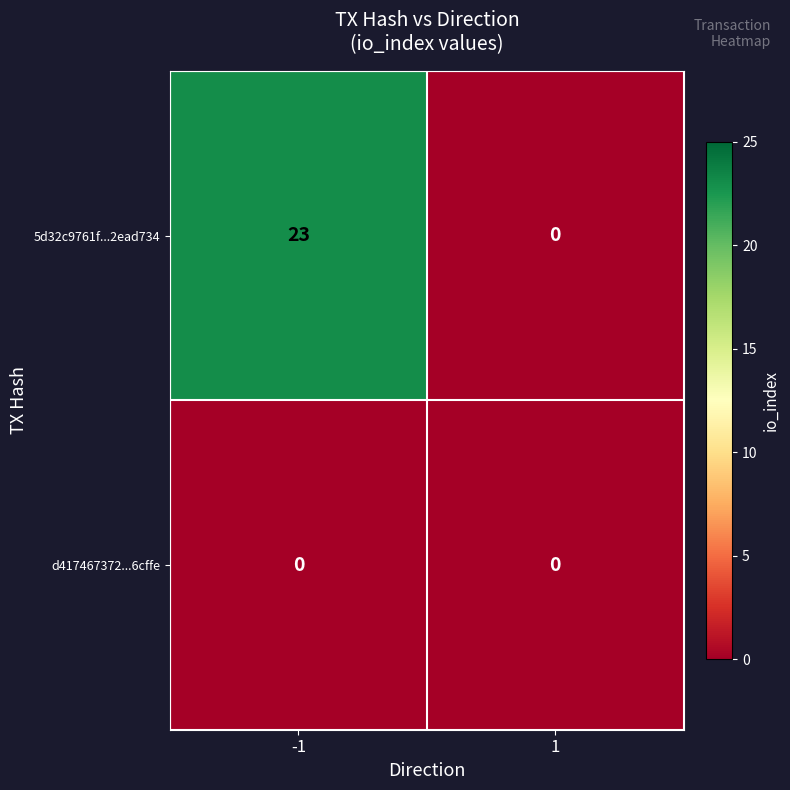

Which series changed the most between -1 and 1?

5d32c9761f...2ead734